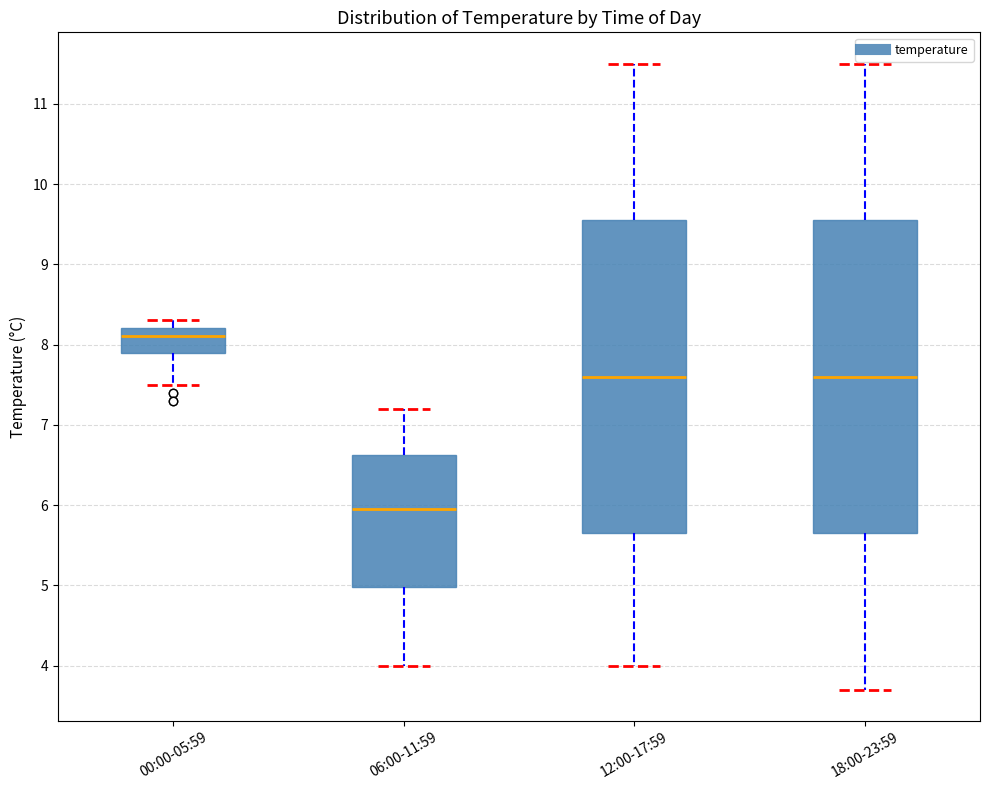

Which box's median line is the lowest?

06:00-11:59